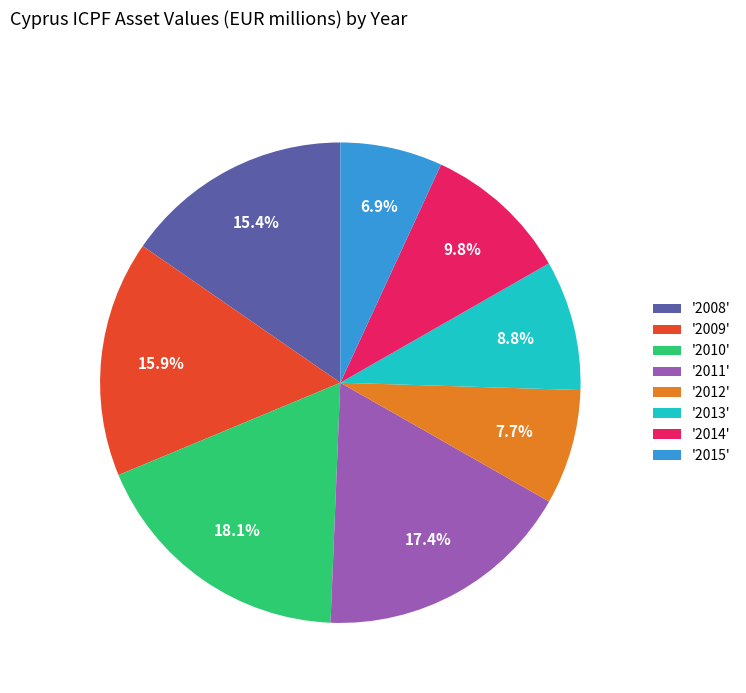

To the nearest percent, what is the difference between the largest and smallest slice percentages?

11%